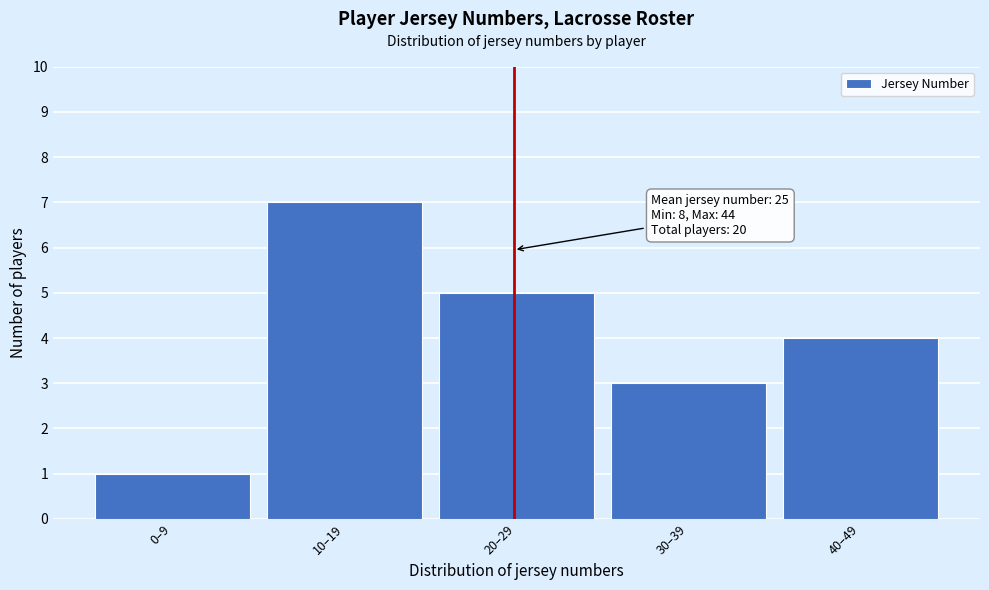

Reading left to right, extract all data points from this chart.

0–9=1	10–19=7	20–29=5	30–39=3	40–49=4